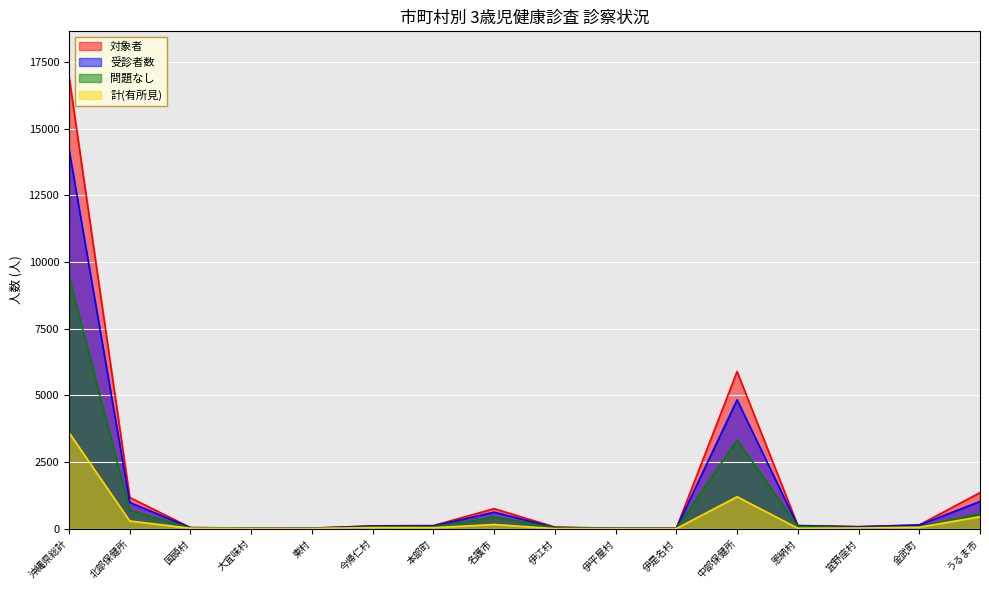

How many lines are shown in the chart?

4